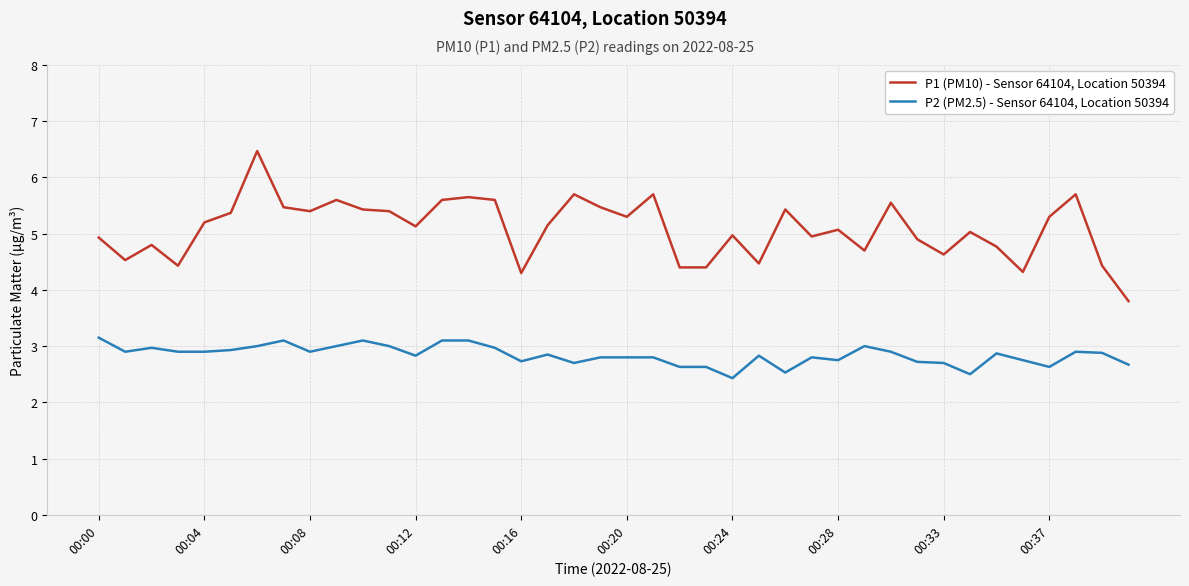

True or false: P1 (PM10) - Sensor 64104, Location 50394 and P2 (PM2.5) - Sensor 64104, Location 50394 intersect in this chart.

False